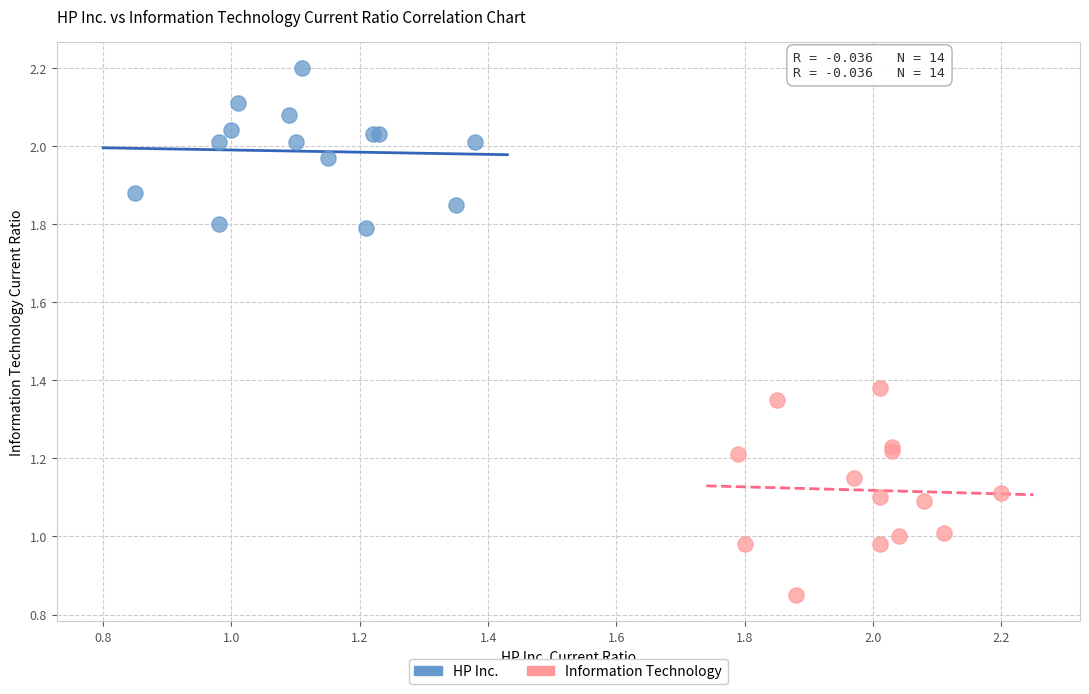

Which series reaches the minimum Y coordinate?

Information Technology